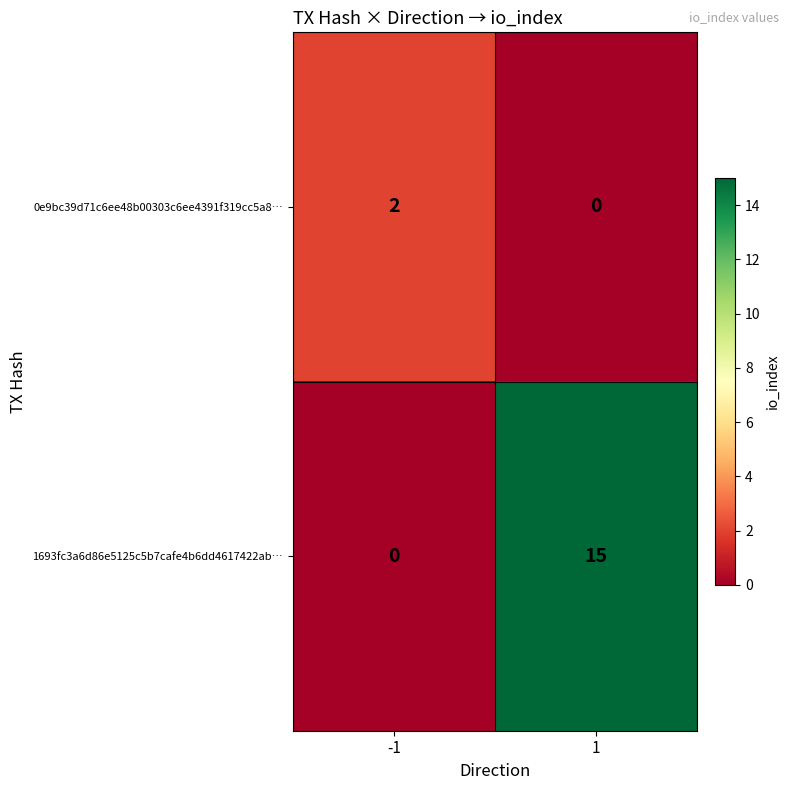

The 1693fc3a6d86e5125c5b7cafe4b6dd4617422ab… series shows 10 at 1. True or false?

False